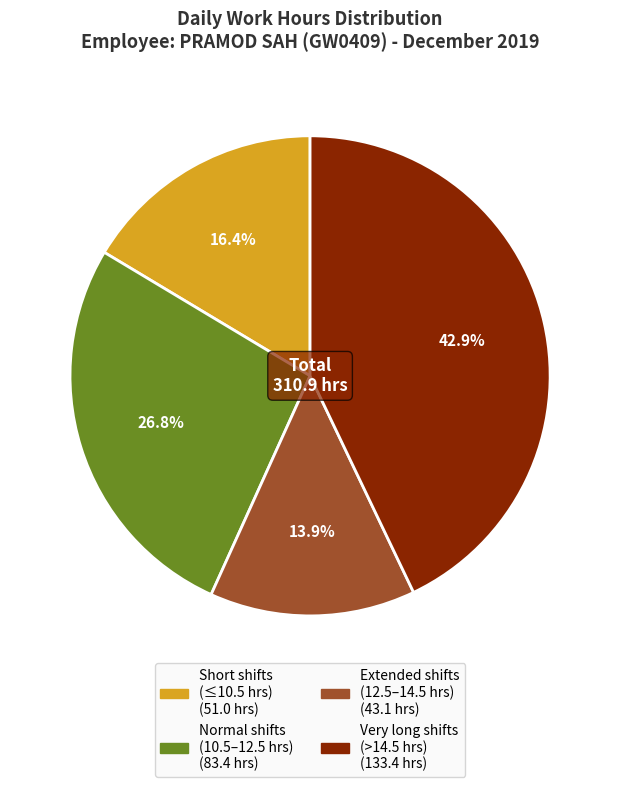

Does any single category account for the majority?

No